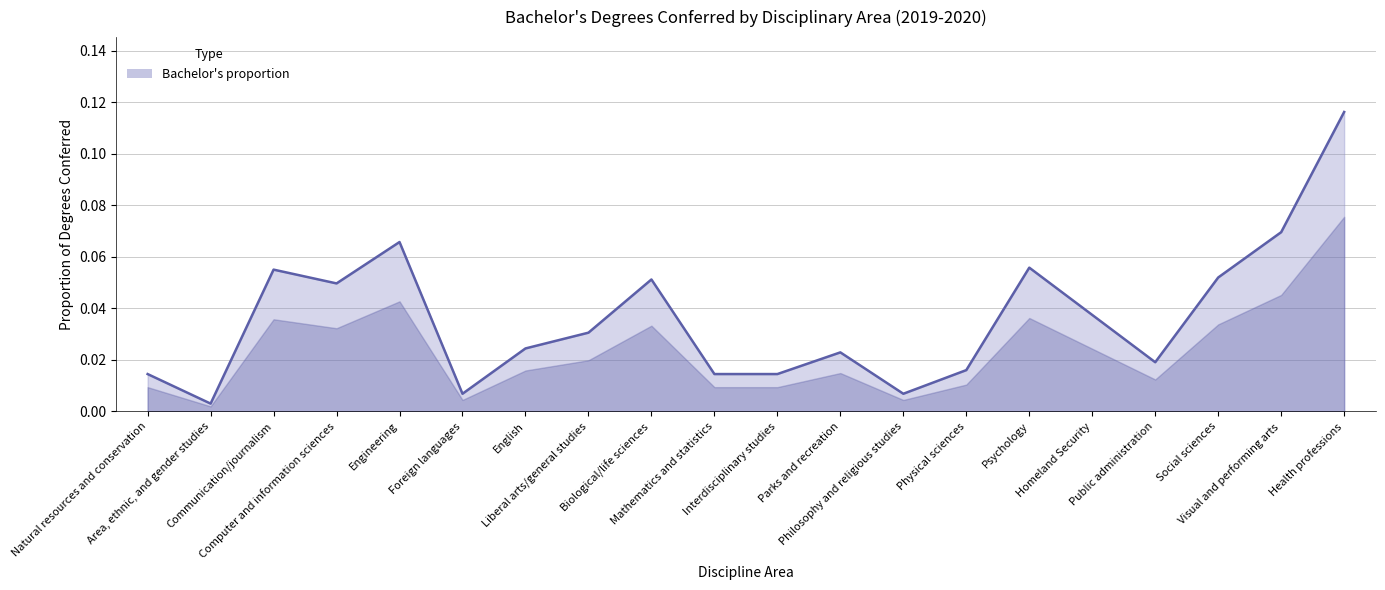

List the labels in order of value, largest first.

Health professions, Visual and performing arts, Engineering, Psychology, Communication/journalism, Social sciences, Biological/life sciences, Computer and information sciences, Homeland Security, Liberal arts/general studies, English, Parks and recreation, Public administration, Physical sciences, Natural resources and conservation, Mathematics and statistics, Interdisciplinary studies, Foreign languages, Philosophy and religious studies, Area, ethnic, and gender studies